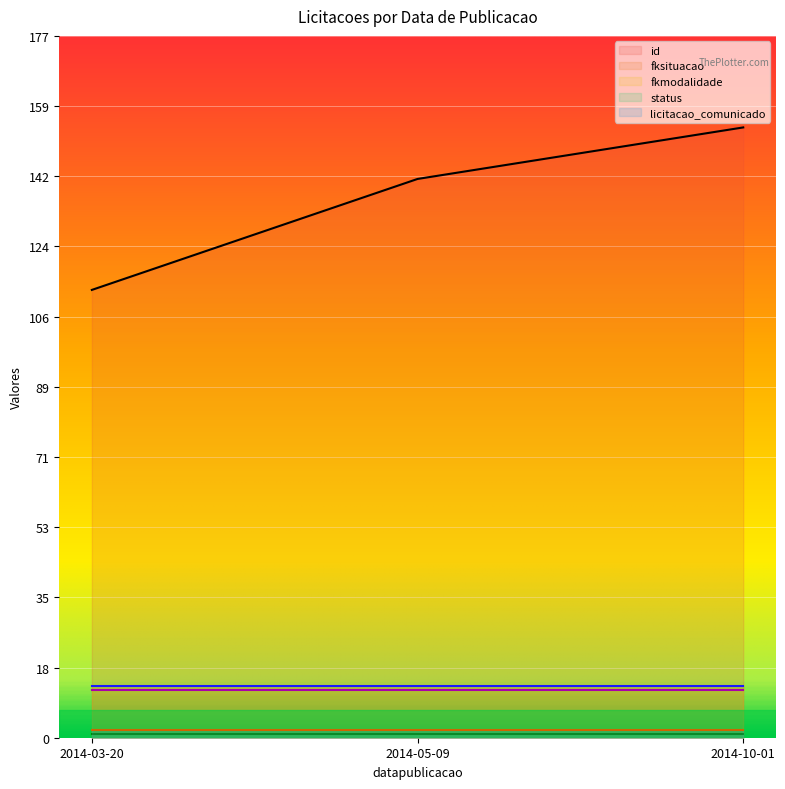

Which label corresponds to the largest value in the chart?

2014-10-01